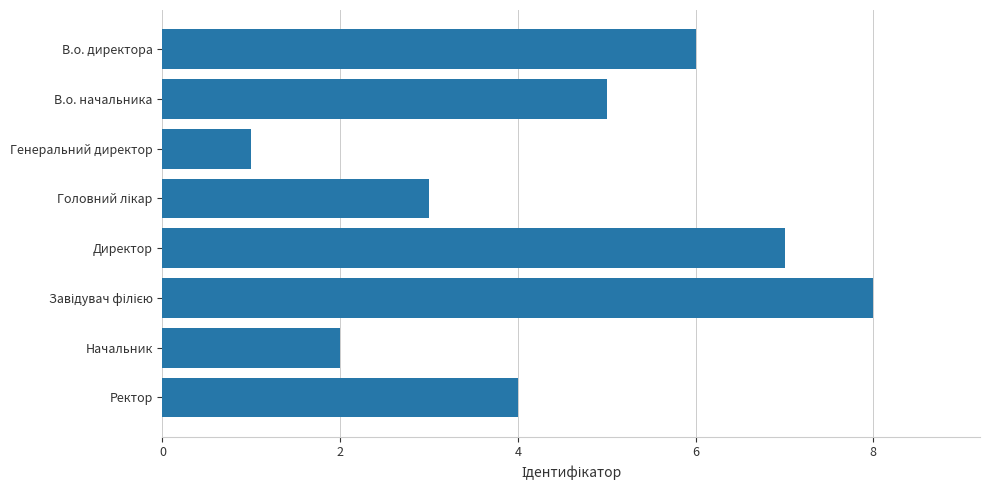

What is the smallest value displayed?

1